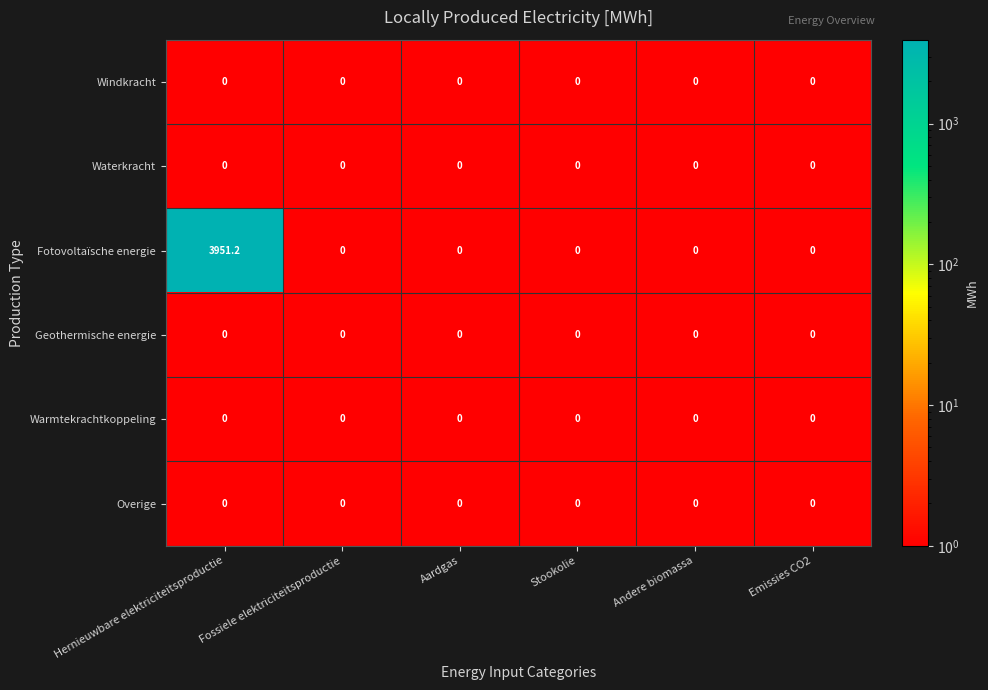

True or false: Warmtekrachtkoppeling has a value of 0.0 at Hernieuwbare elektriciteitsproductie.

True